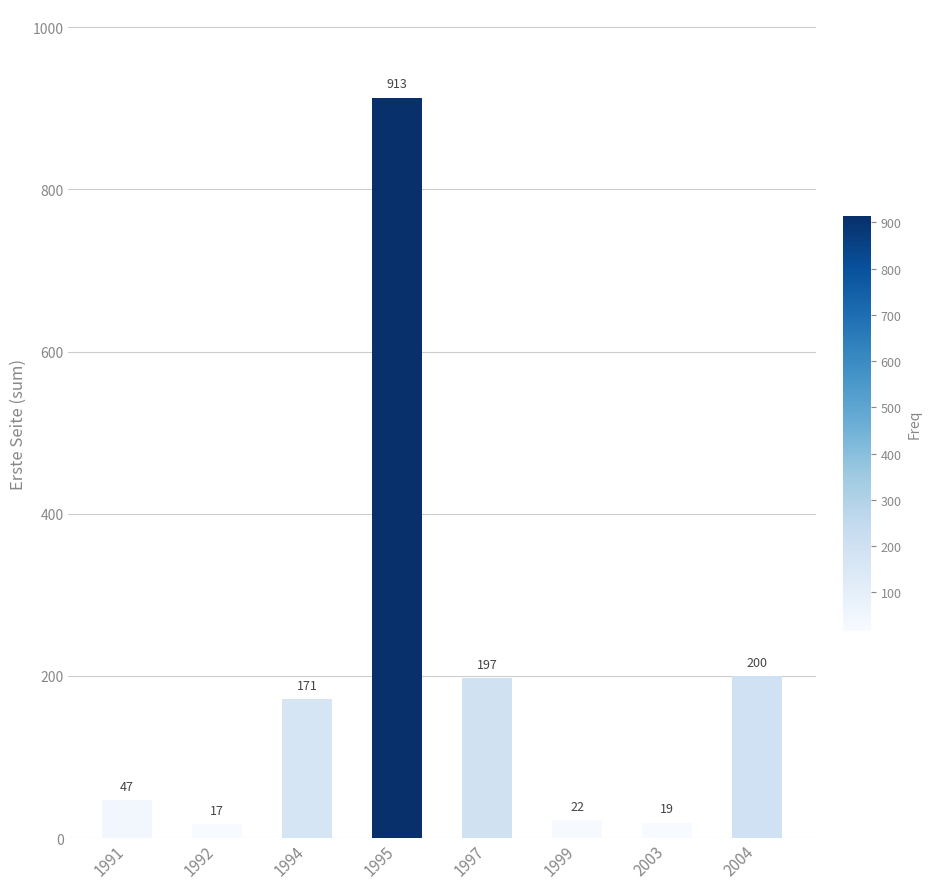

True or false: the data shows 22 at 1999.

True